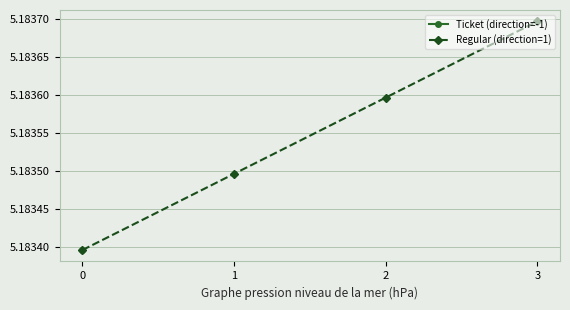

What is the lowest value of the Ticket (direction=-1) series?

5.2